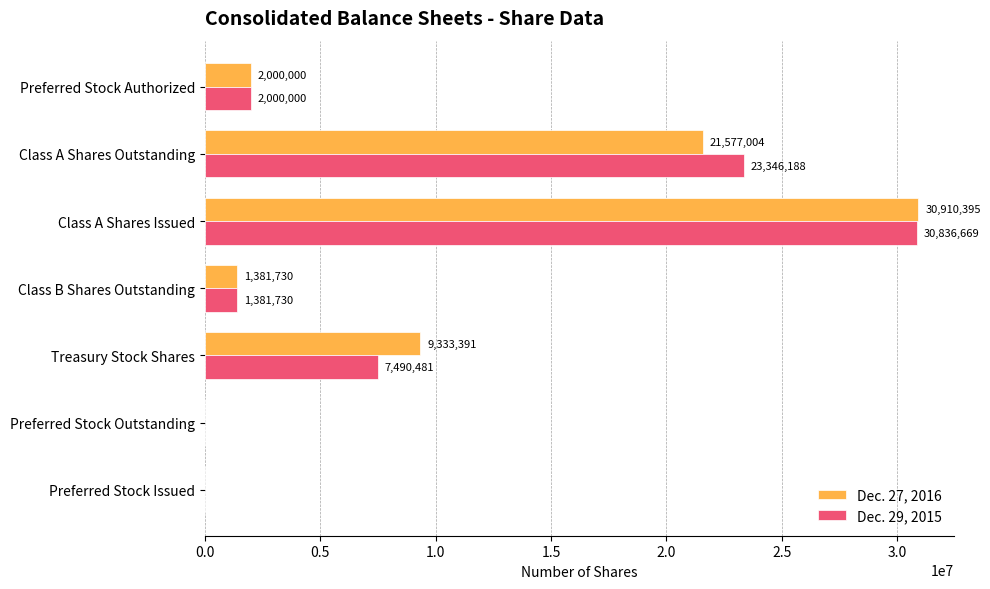

What is the sum of the Dec. 27, 2016 values at Preferred Stock Authorized and Preferred Stock Issued?

2000000